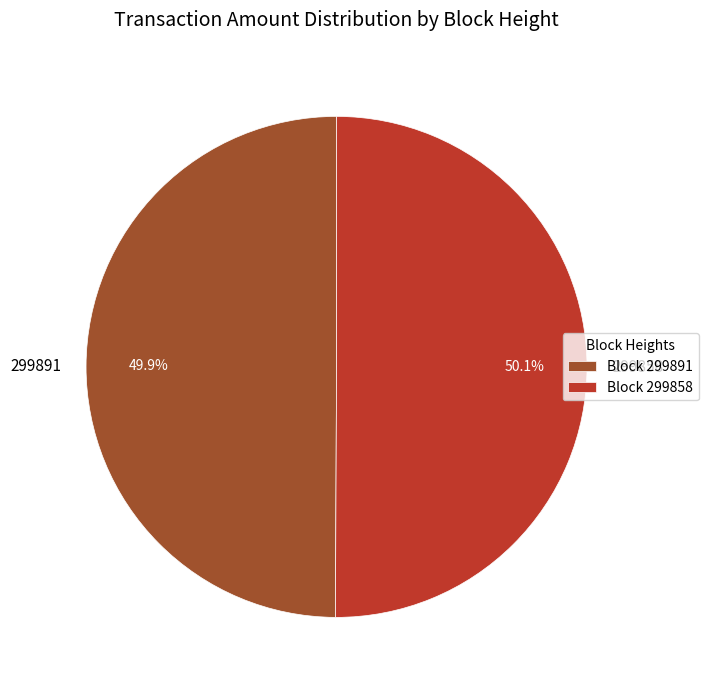

What is the total percentage of 299891 and 299858?

100.0%